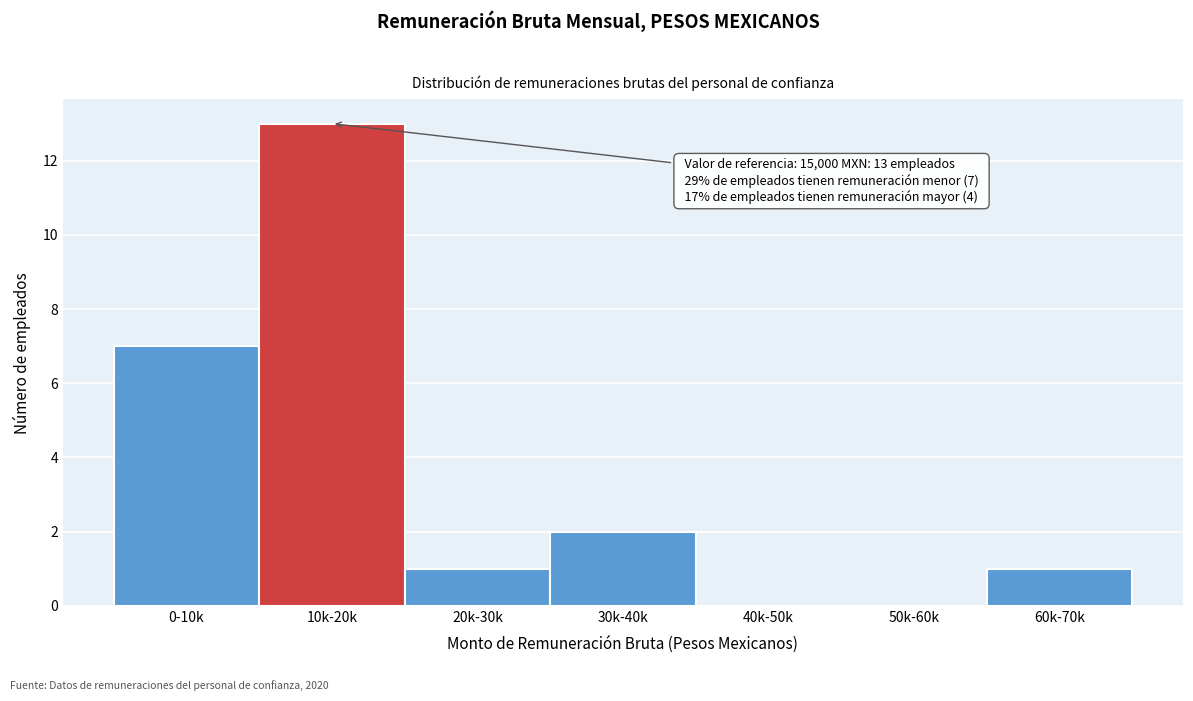

Reading left to right, list all the values displayed in this chart.

0-10k=7	10k-20k=13	20k-30k=1	30k-40k=2	40k-50k=0	50k-60k=0	60k-70k=1